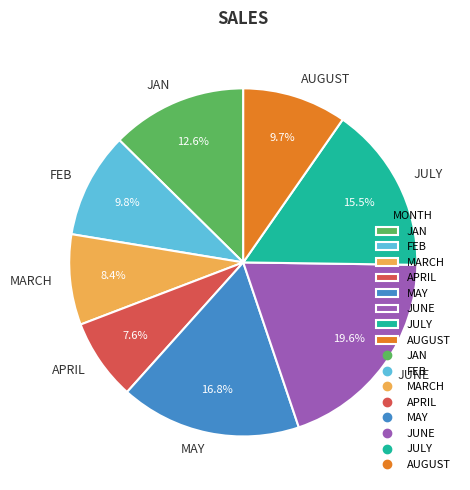

Is JULY the majority of the pie?

No